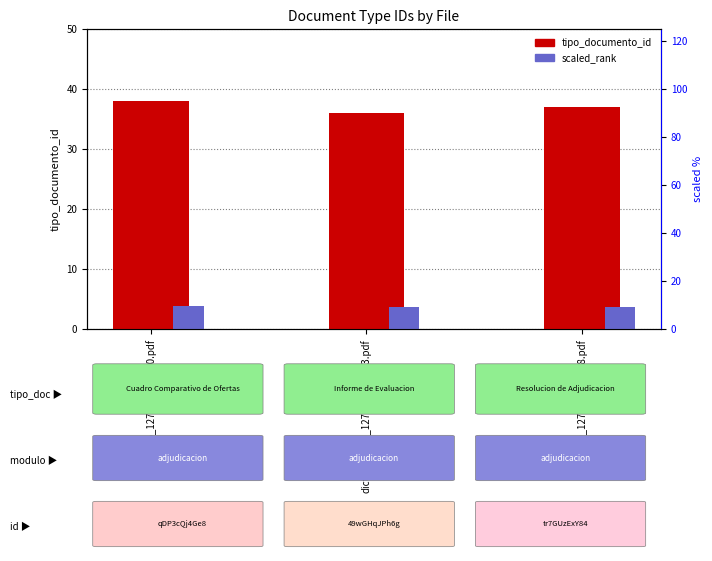

List the series in order of their overall mean, lowest first.

scaled_rank, tipo_documento_id